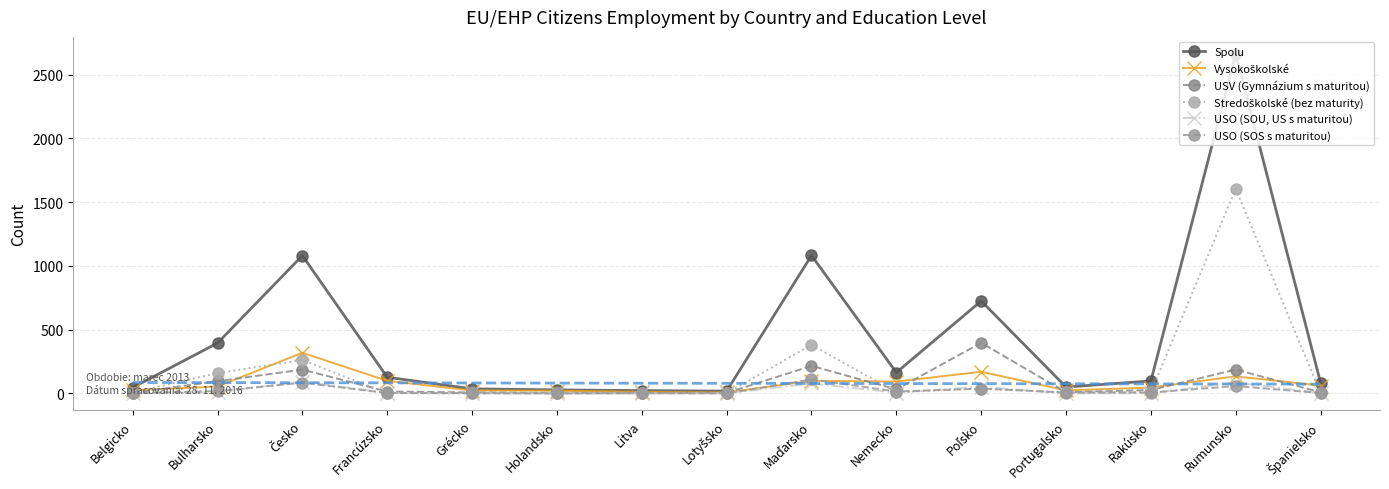

Read the Spolu value at Poľsko.

725